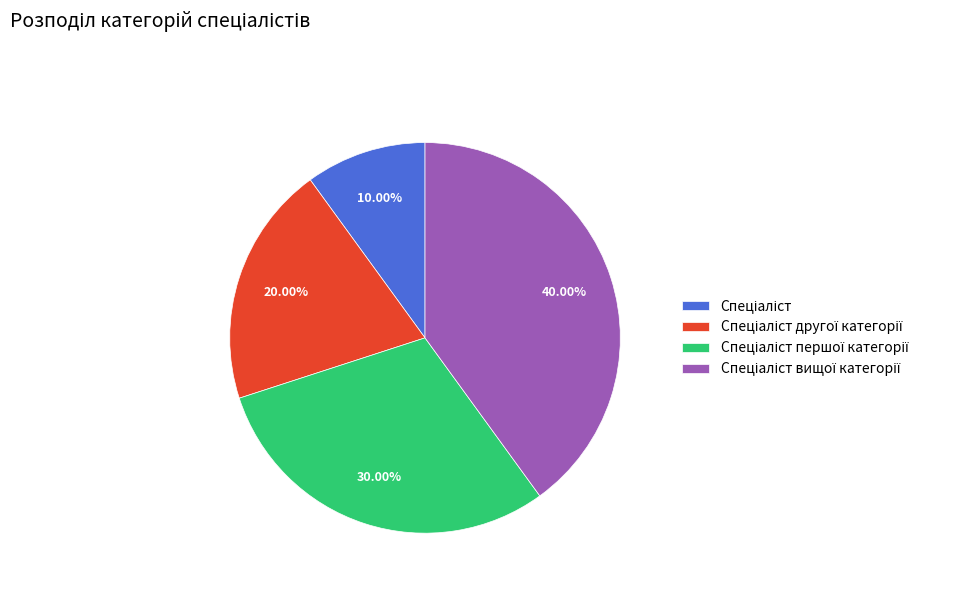

Is there a majority slice in this chart?

No